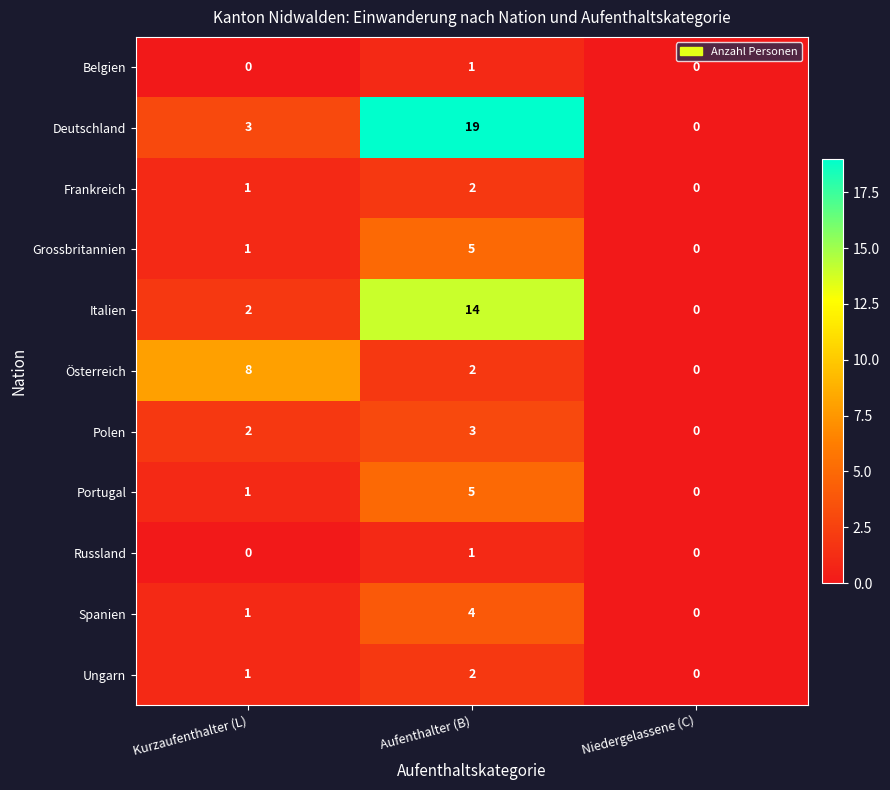

Count the number of data series in this chart.

11